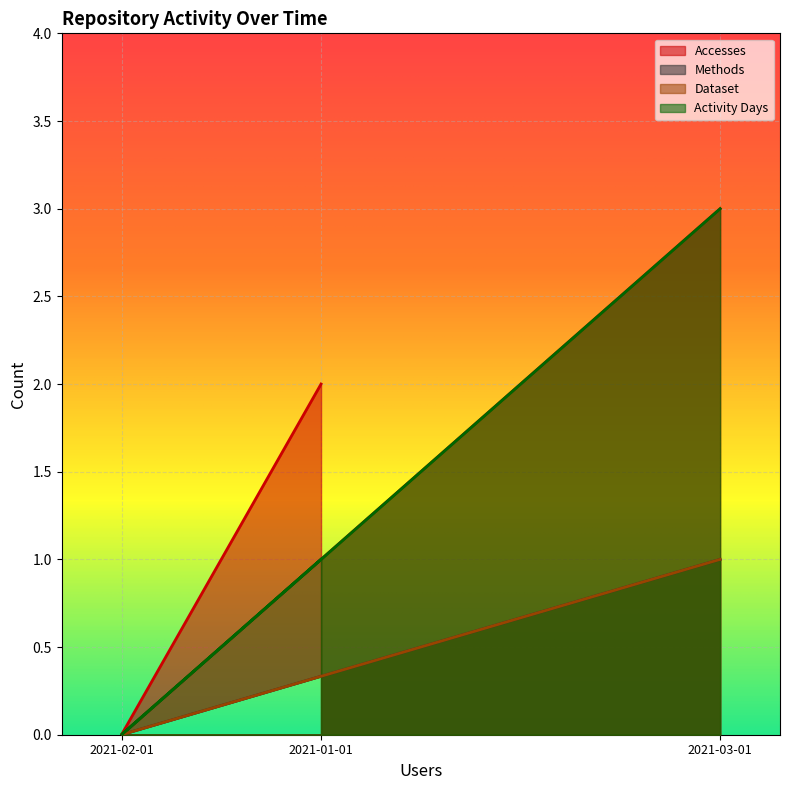

Does the chart display data point markers on the line(s)?

No